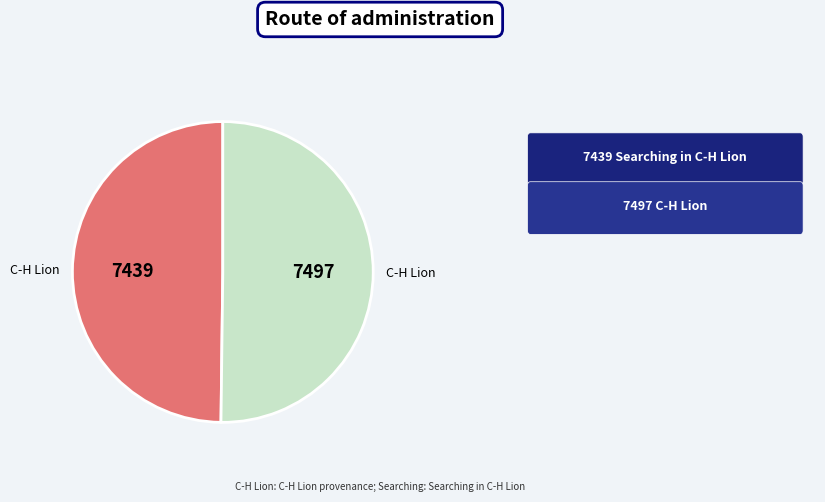

To the nearest percent, what is the average slice percentage?

50%